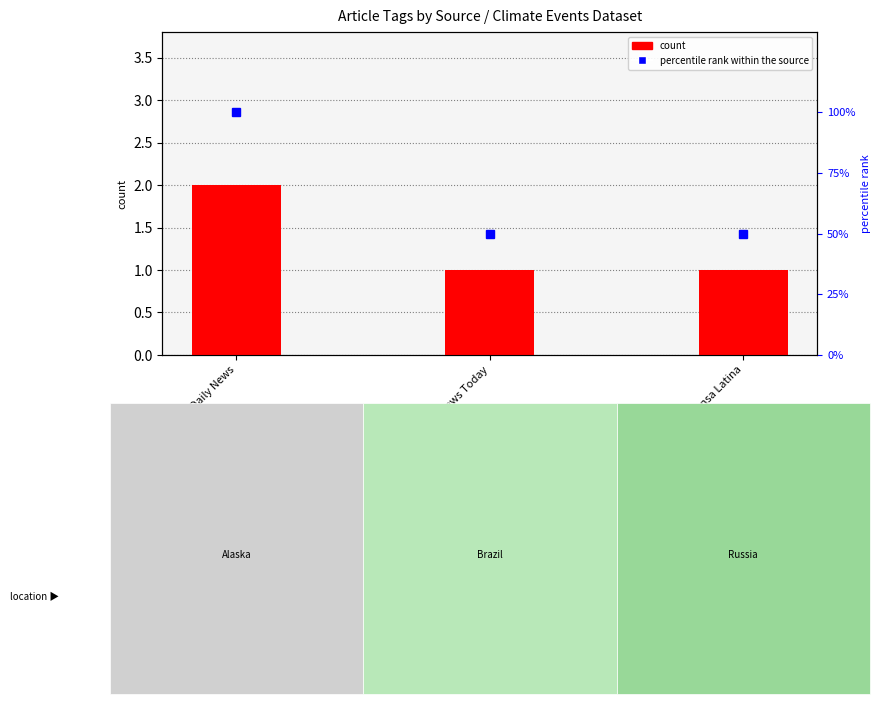

How many count values are between 1 and 2?

3